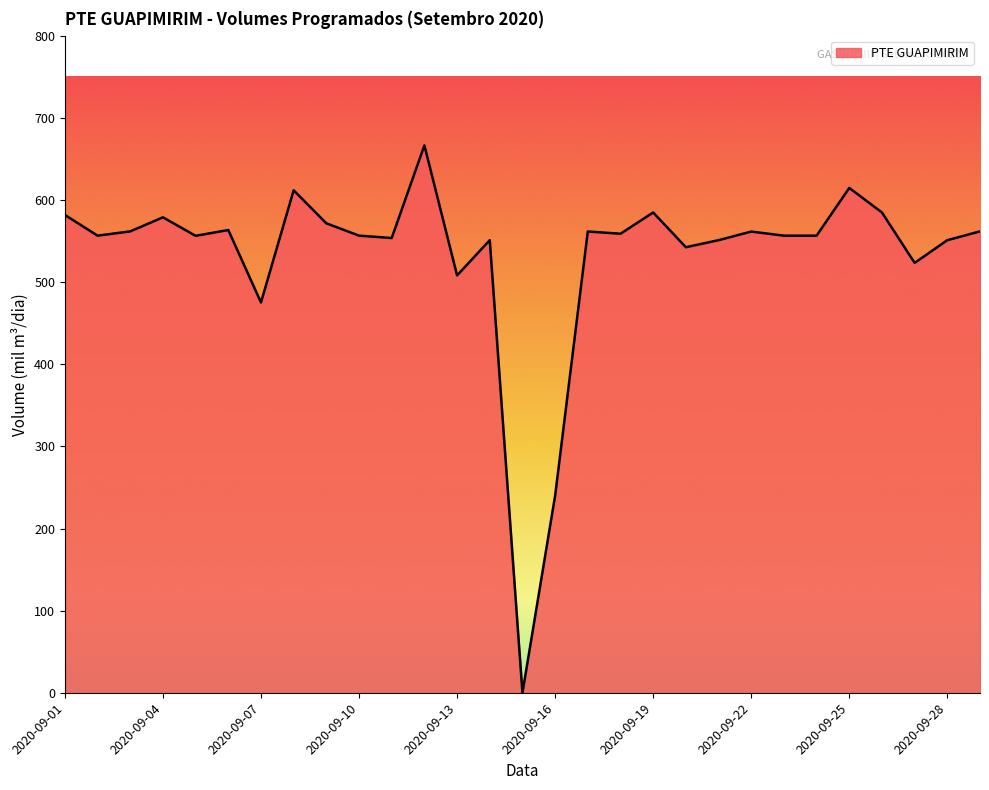

What is the difference between the maximum and minimum values?

666.4